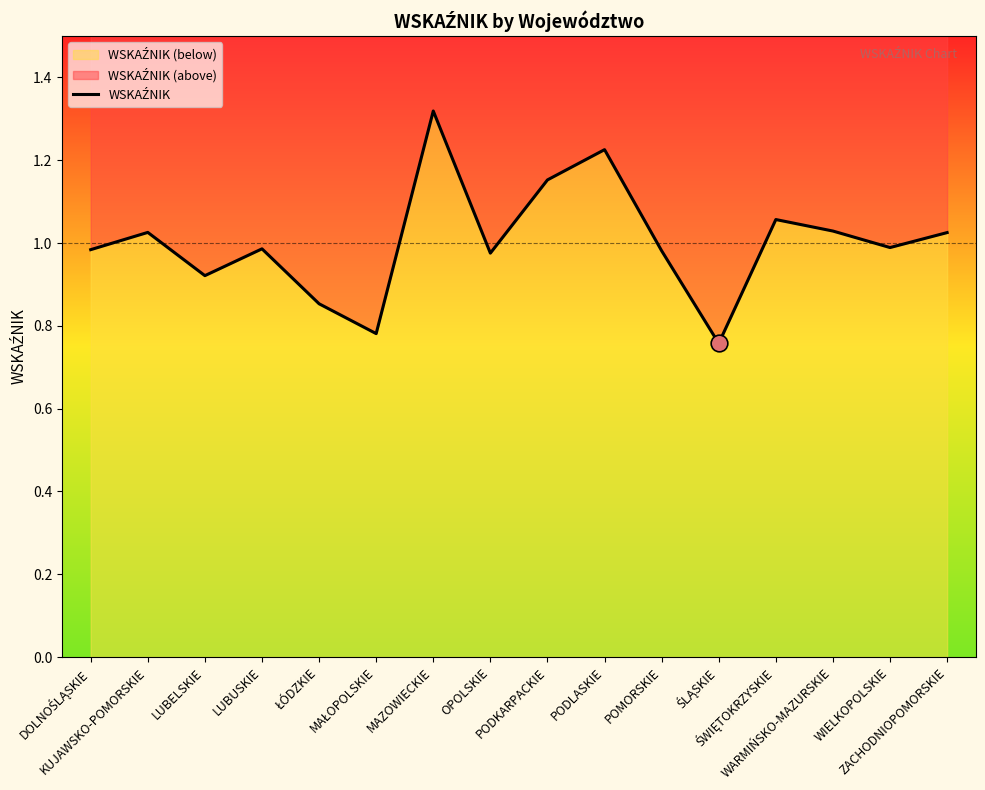

How many points are higher than both their immediate neighbors (excluding endpoints)?

5